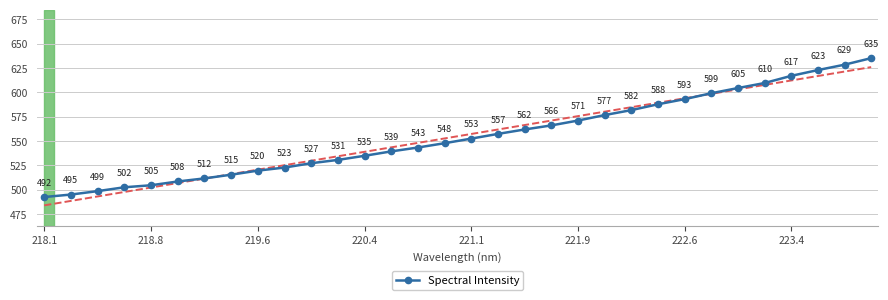

How many lines are shown in the chart?

1